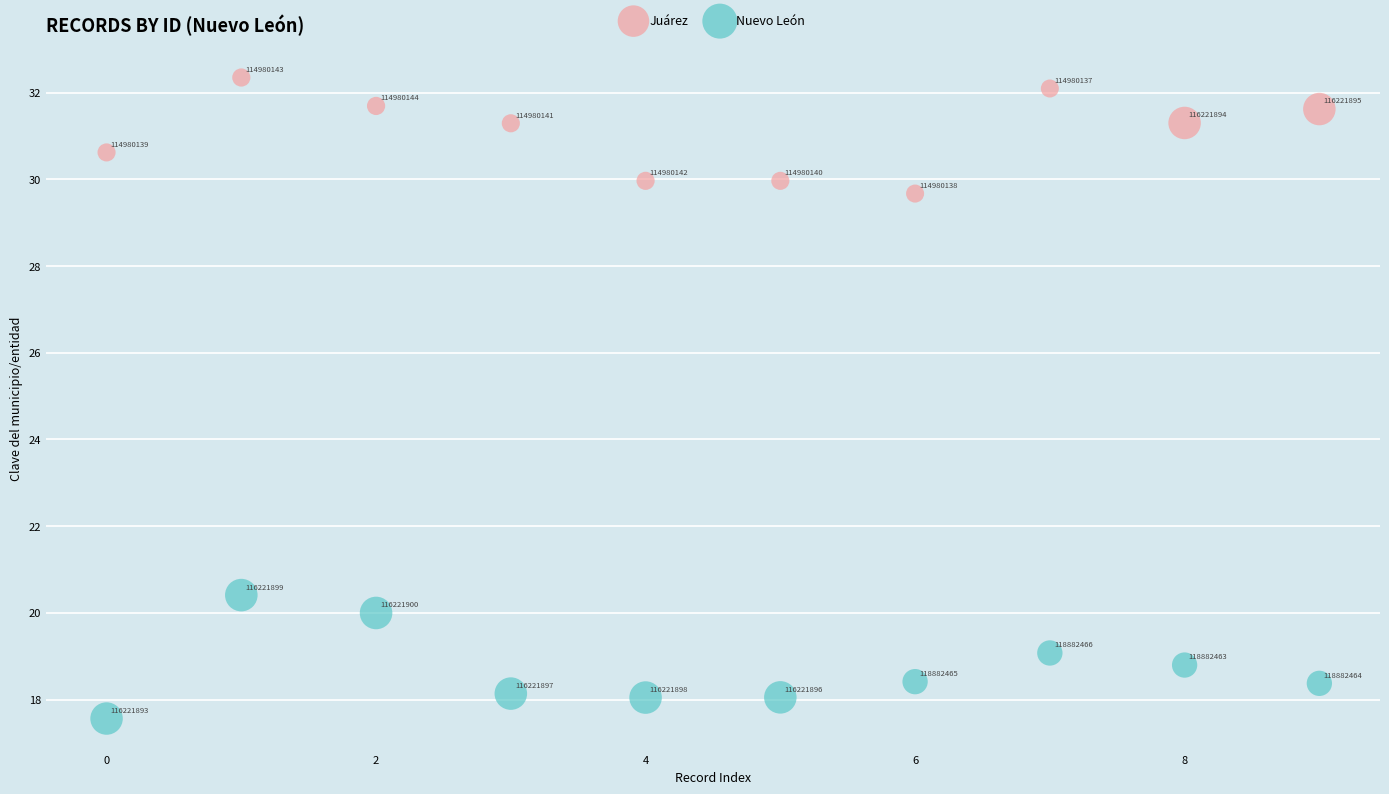

Which series reaches the minimum Y coordinate?

Nuevo León